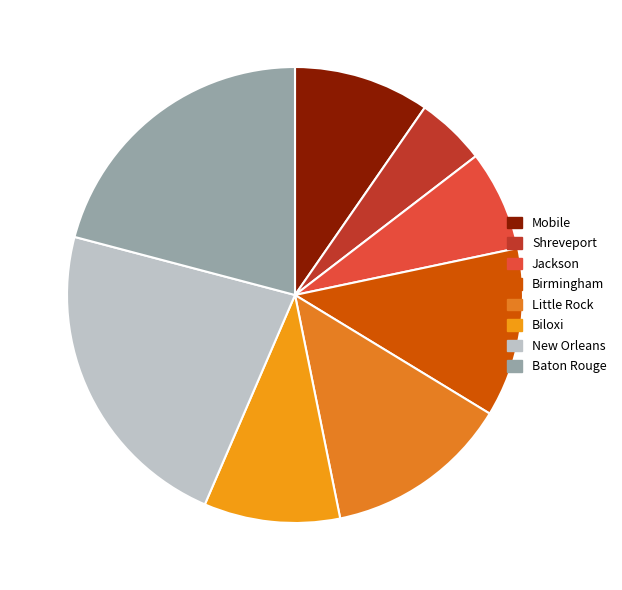

Between Biloxi and Baton Rouge, which is larger?

Baton Rouge